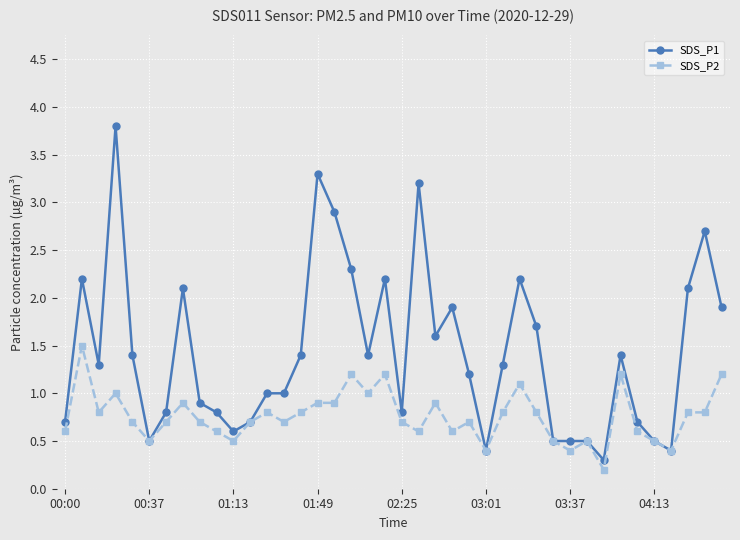

What is the minimum value for SDS_P2?

0.2